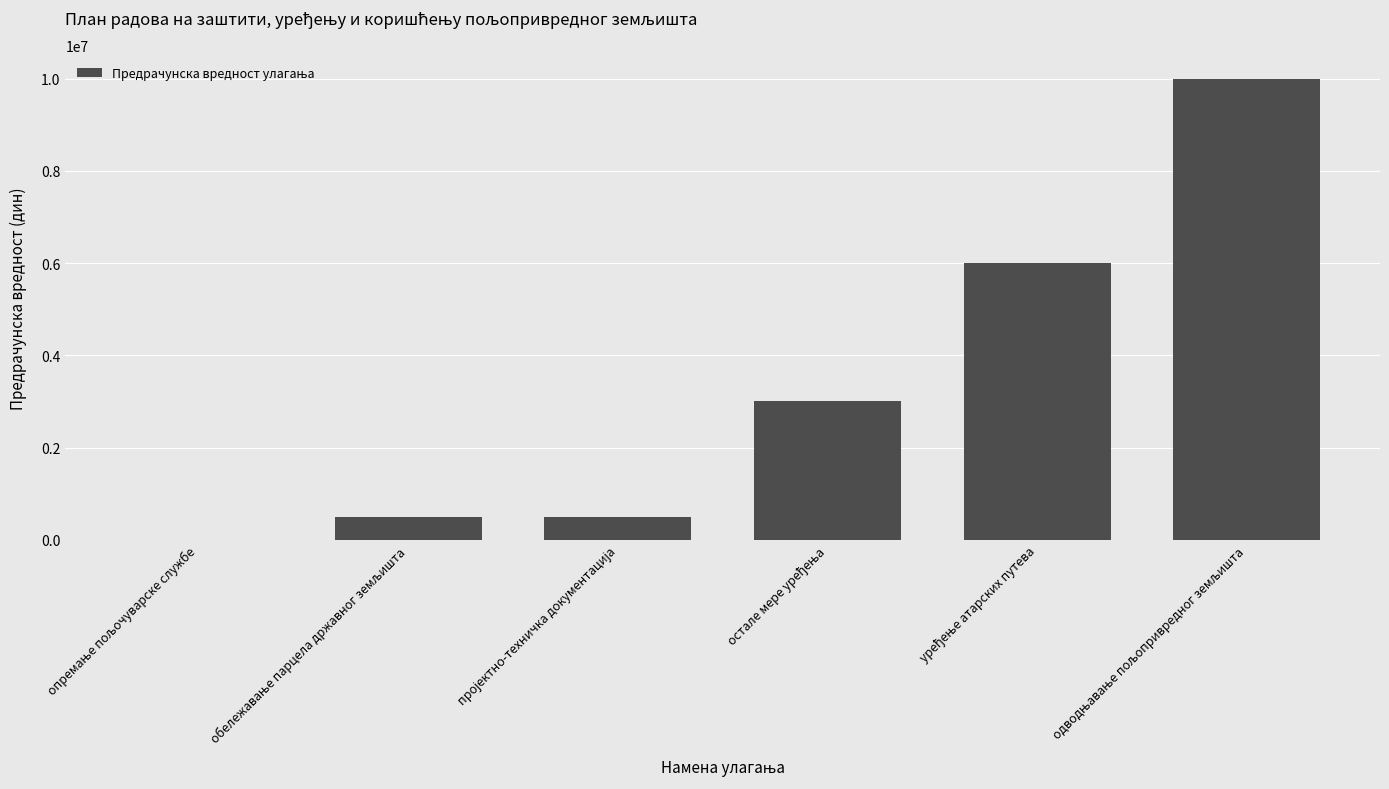

What is the sum of all values?

20001000